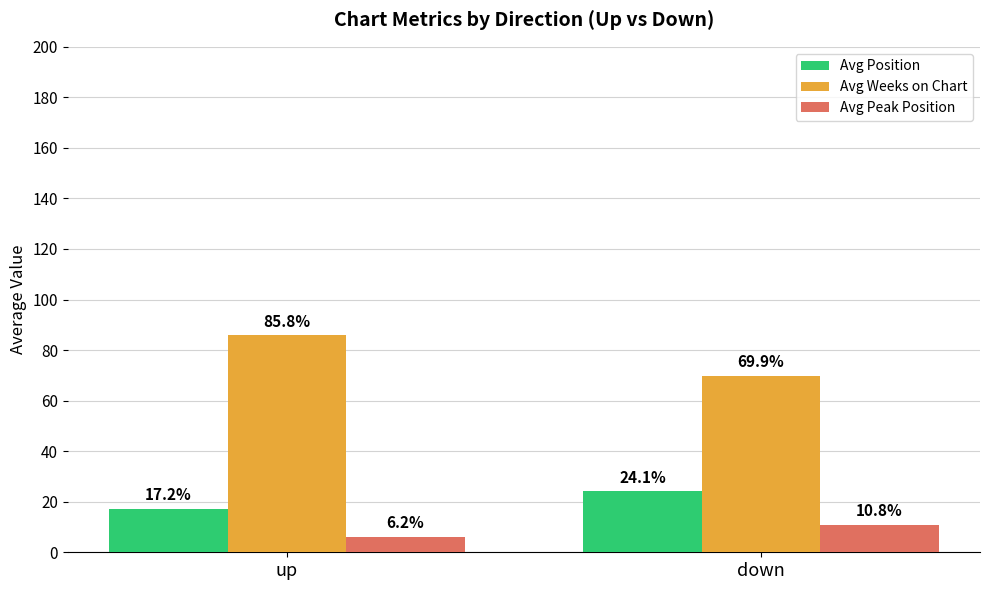

Which series has the largest total across all categories?

Avg Weeks on Chart